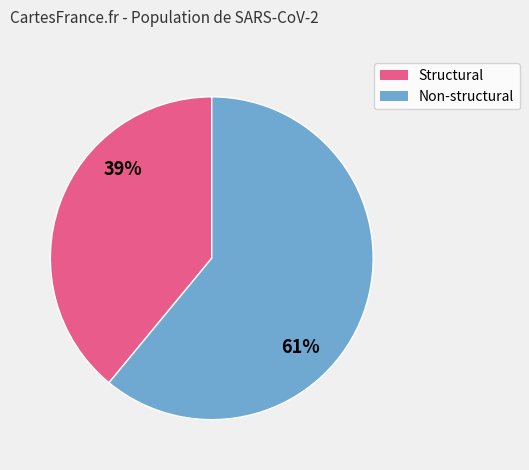

To the nearest percent, what is the difference between the largest and smallest slice percentages?

22%